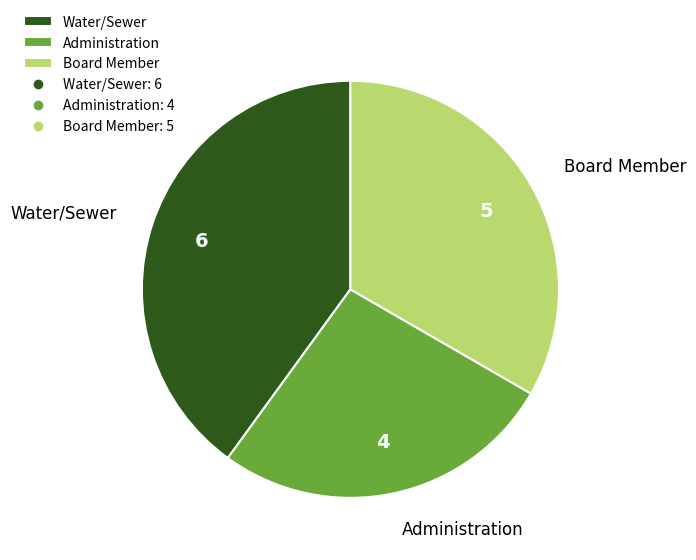

Which category has the smallest portion of the pie?

Administration